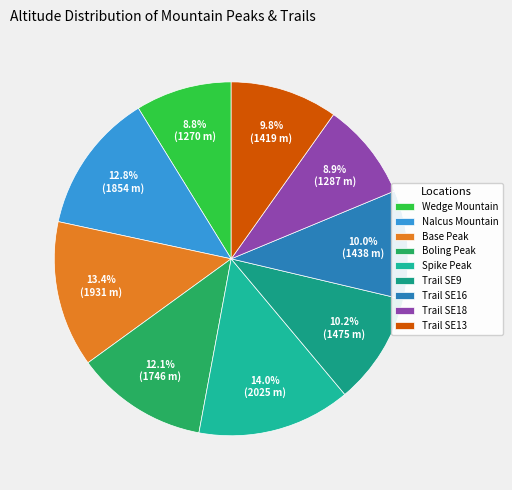

Rank the categories by value from highest to lowest.

Spike Peak, Base Peak, Nalcus Mountain, Boling Peak, Trail SE9, Trail SE16, Trail SE13, Trail SE18, Wedge Mountain